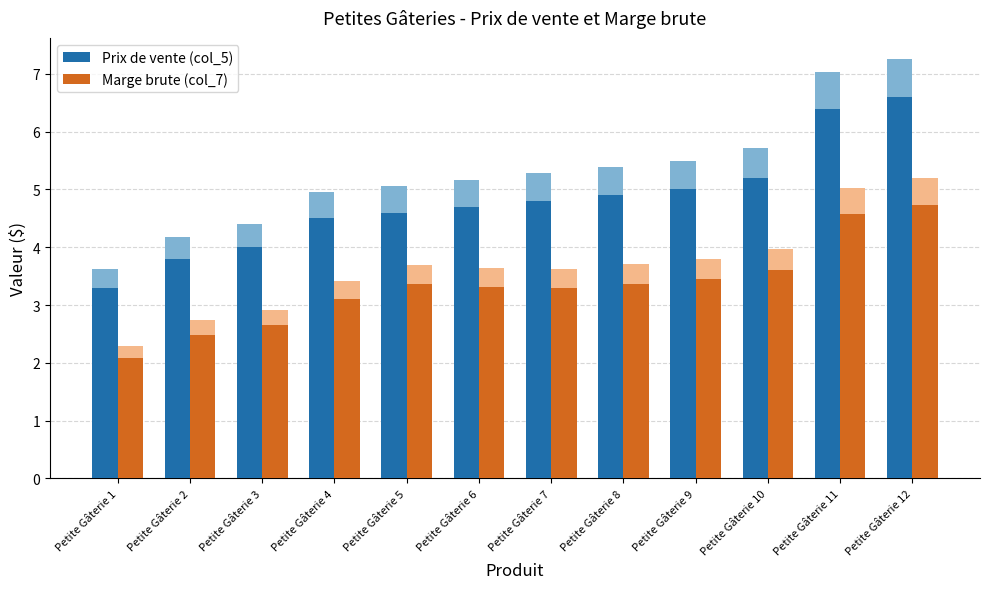

Is the value of Marge brute (col_7) at Petite Gâterie 8 greater than the value of Prix de vente (col_5) at Petite Gâterie 10?

No